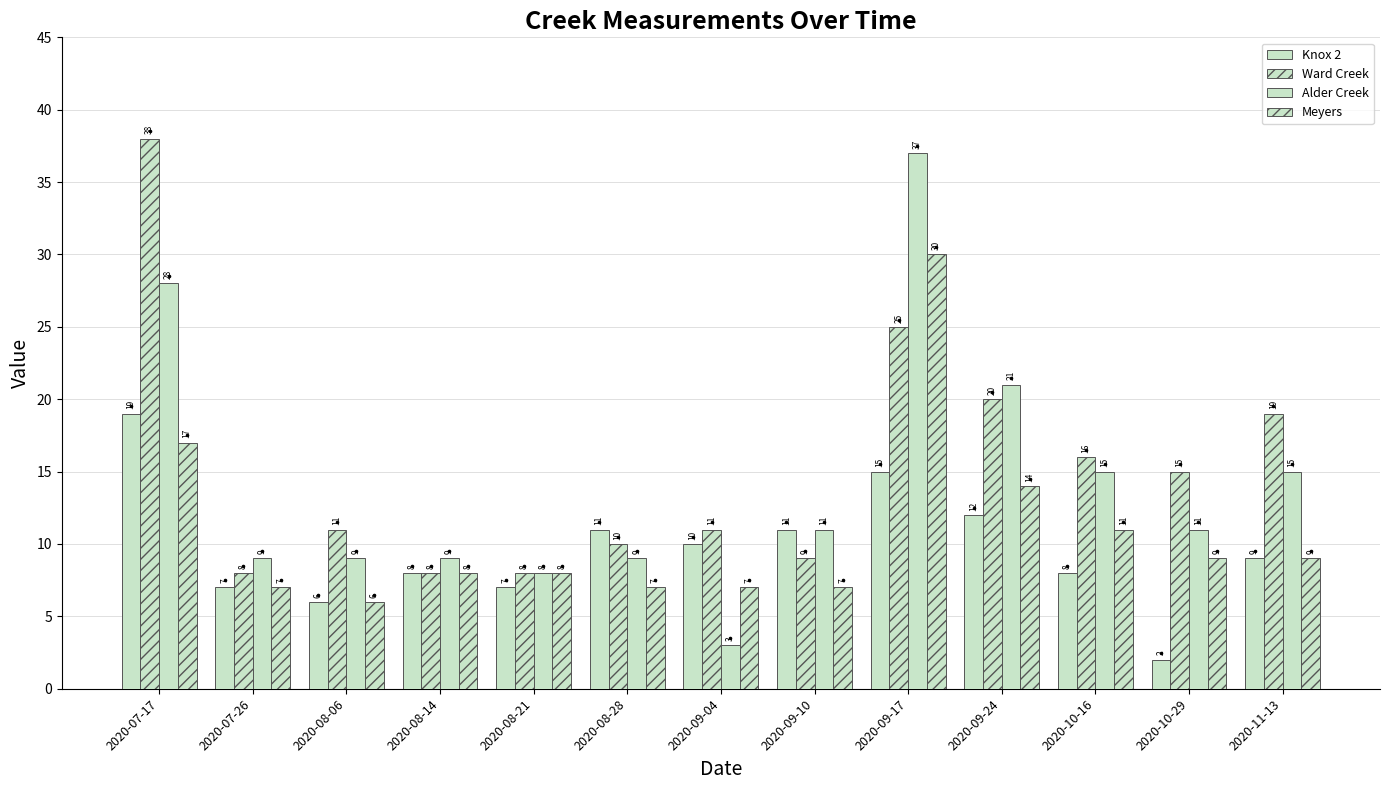

Which series contains the lowest Y value?

Knox 2